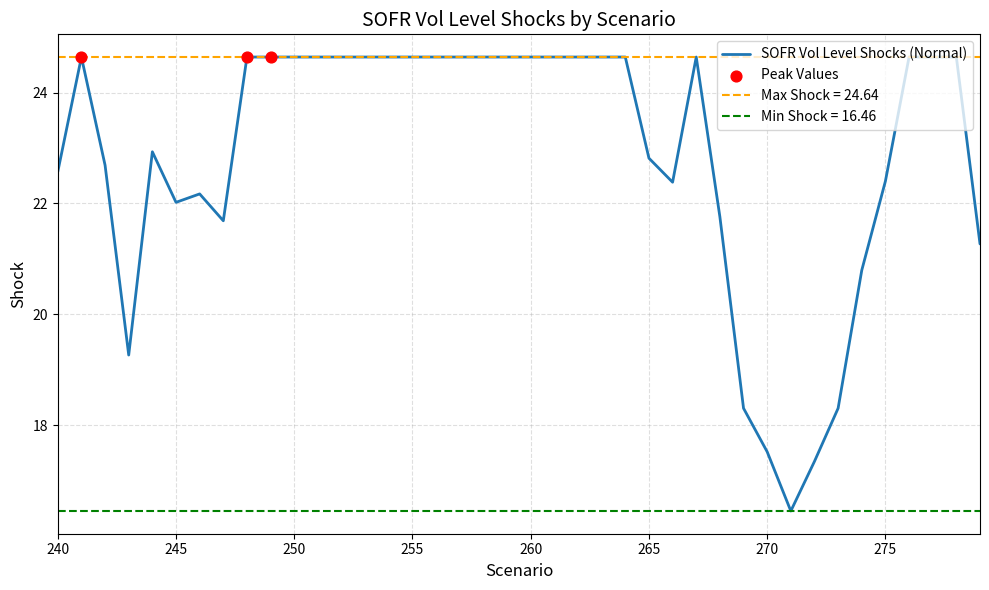

What is the ratio of the value at 240 to the value at 256?

0.9